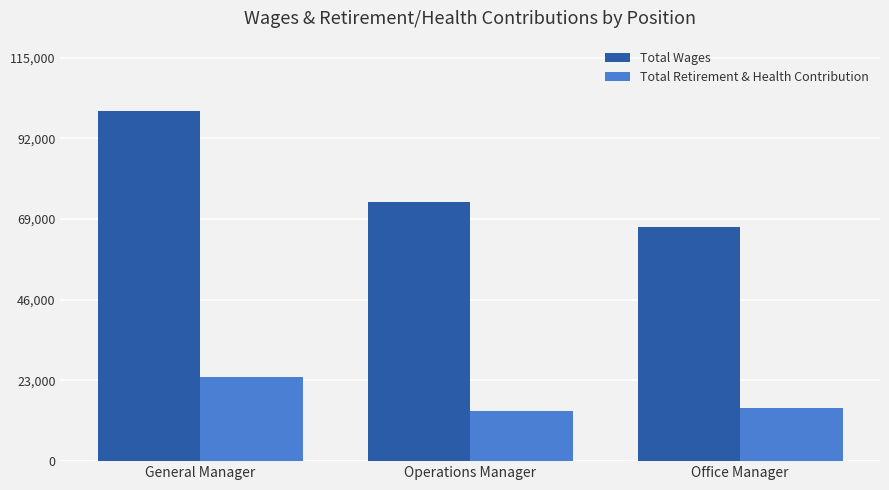

Are the bars horizontal?

No